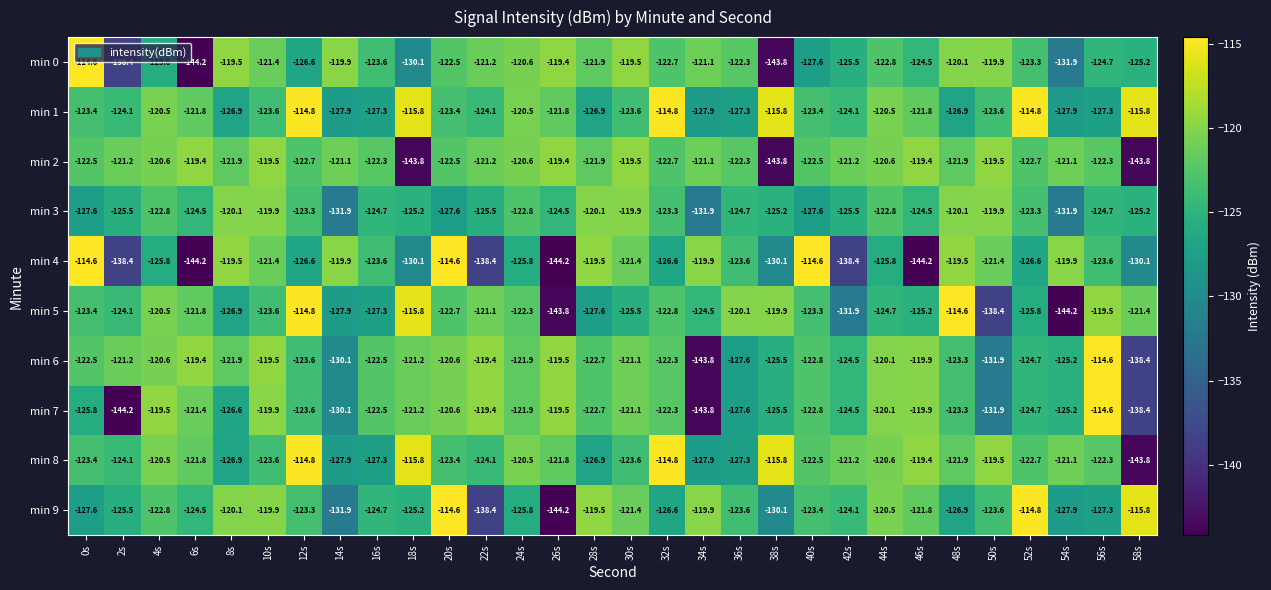

What is the difference between the highest and lowest values at 24s?

5.3